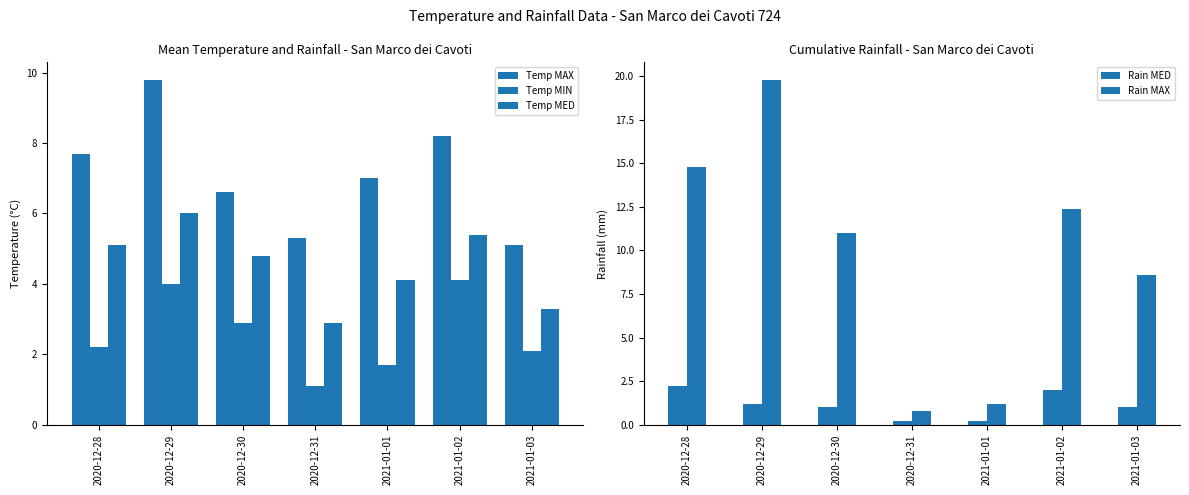

Reading left to right, transcribe all the data shown in this chart.

Temp MAX: 2020-12-28=7.7	2020-12-29=9.8	2020-12-30=6.6	2020-12-31=5.3	2021-01-01=7.0	2021-01-02=8.2	2021-01-03=5.1
Temp MIN: 2020-12-28=2.2	2020-12-29=4.0	2020-12-30=2.9	2020-12-31=1.1	2021-01-01=1.7	2021-01-02=4.1	2021-01-03=2.1
Temp MED: 2020-12-28=5.1	2020-12-29=6.0	2020-12-30=4.8	2020-12-31=2.9	2021-01-01=4.1	2021-01-02=5.4	2021-01-03=3.3
Rain MED: 2020-12-28=2.2	2020-12-29=1.2	2020-12-30=1.0	2020-12-31=0.2	2021-01-01=0.2	2021-01-02=2.0	2021-01-03=1.0
Rain MAX: 2020-12-28=14.8	2020-12-29=19.8	2020-12-30=11.0	2020-12-31=0.8	2021-01-01=1.2	2021-01-02=12.4	2021-01-03=8.6